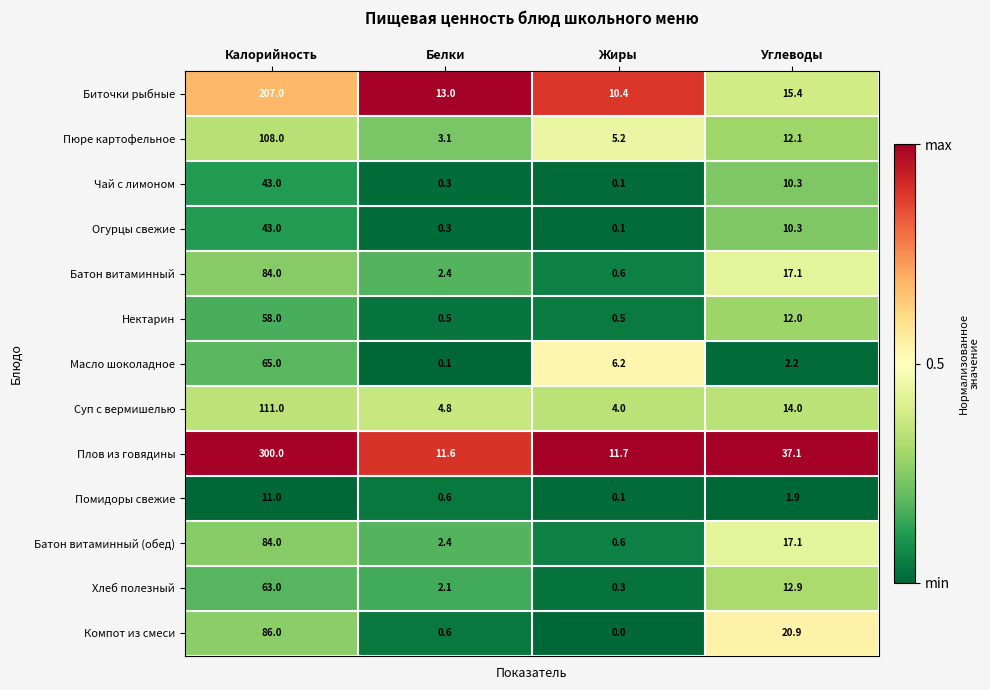

The Биточки рыбные series shows 15.5 at Жиры. True or false?

False